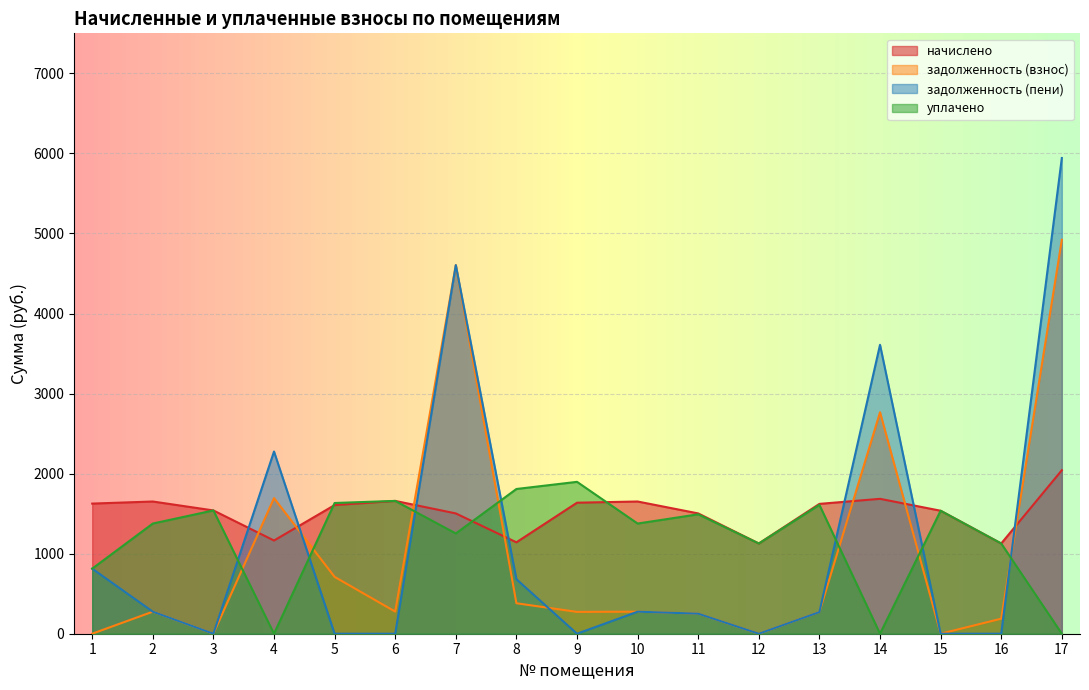

How many positive values does the задолженность (взнос) series have?

14